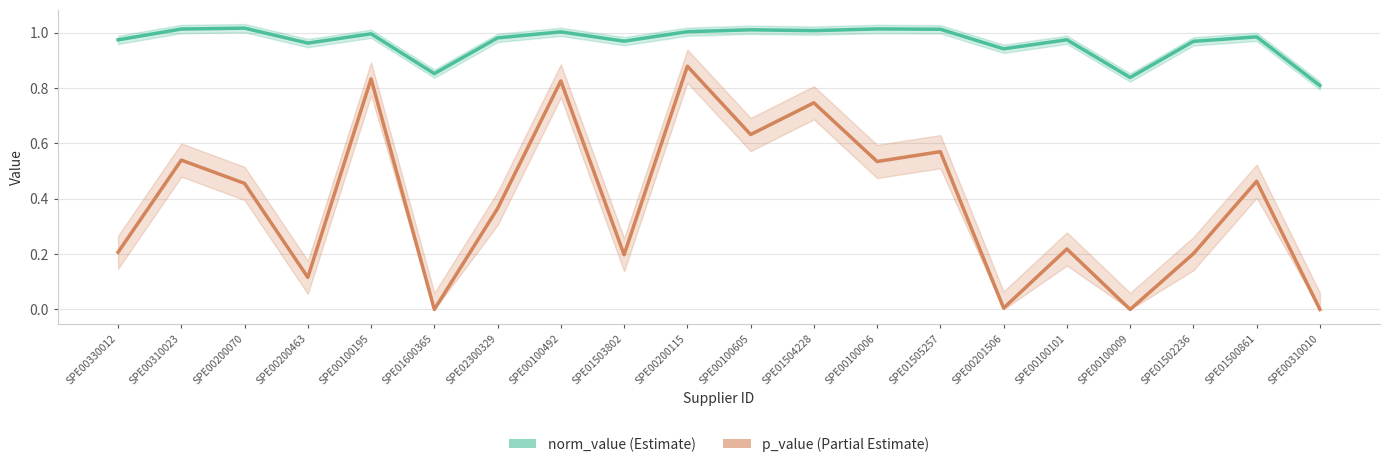

How many data points does each series have?

20